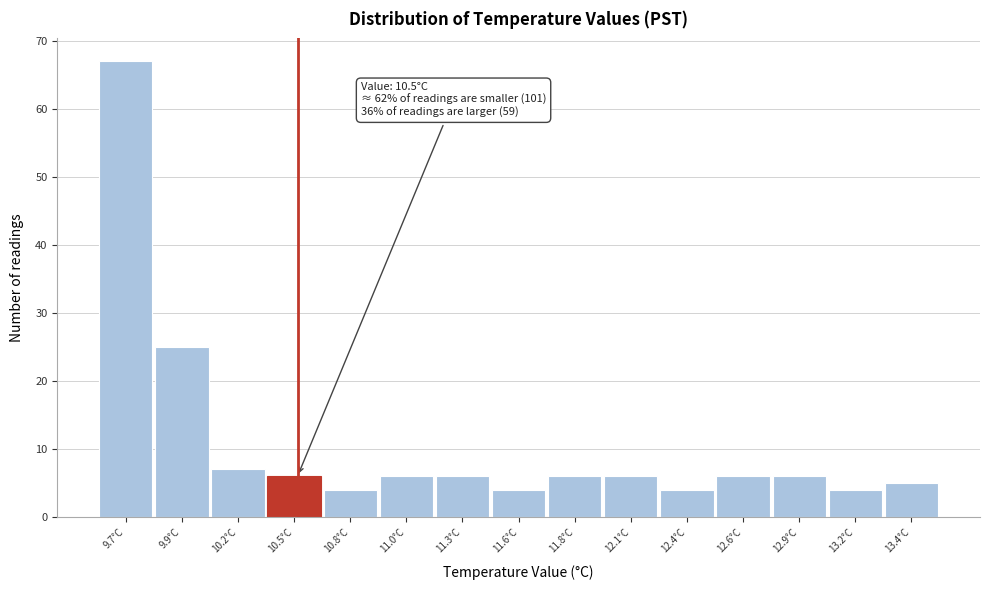

Reading left to right, what are all the values shown in this chart?

67	25	7	6	4	6	6	4	6	6	4	6	6	4	5